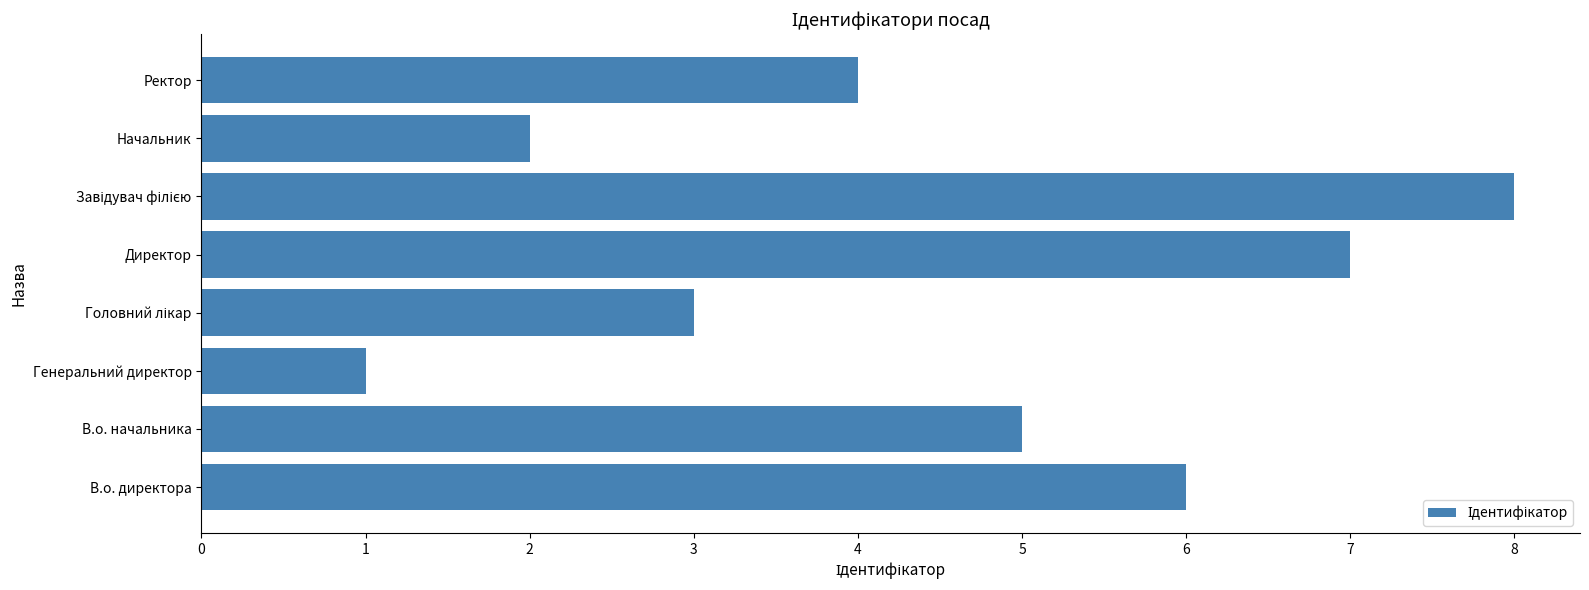

Does the chart contain any negative values?

No